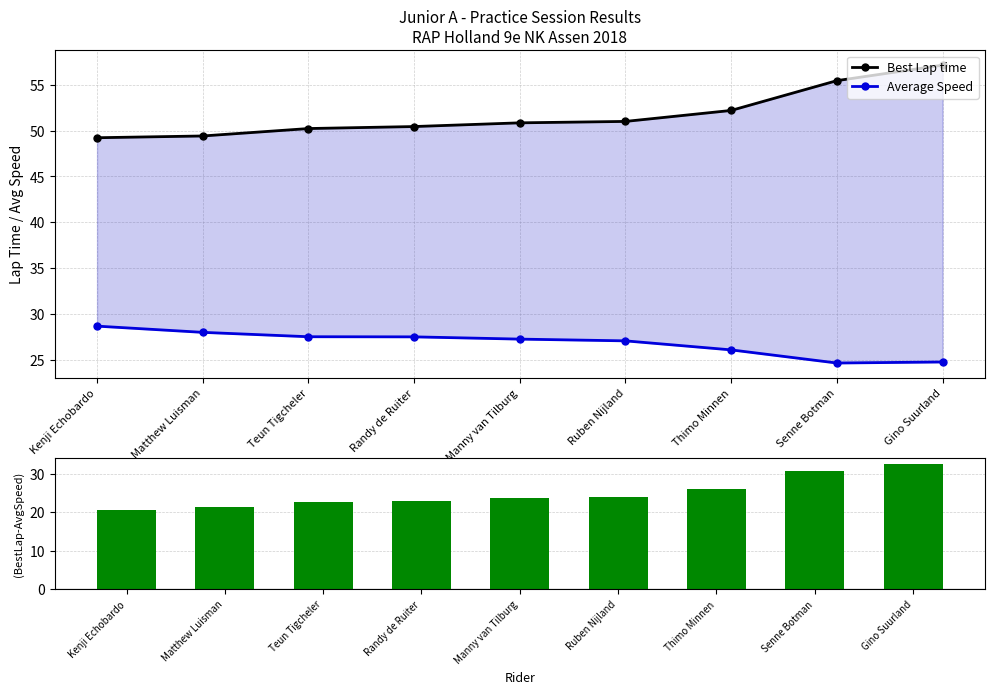

At which label does Average Speed first exceed 27?

Kenji Echobardo